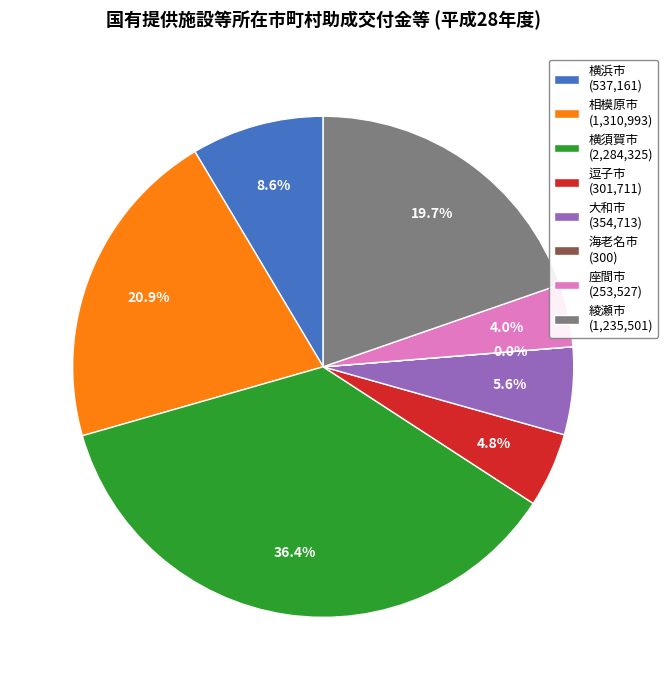

What percentage do 逗子市 (301,711) and 相模原市 (1,310,993) together represent?

25.7%